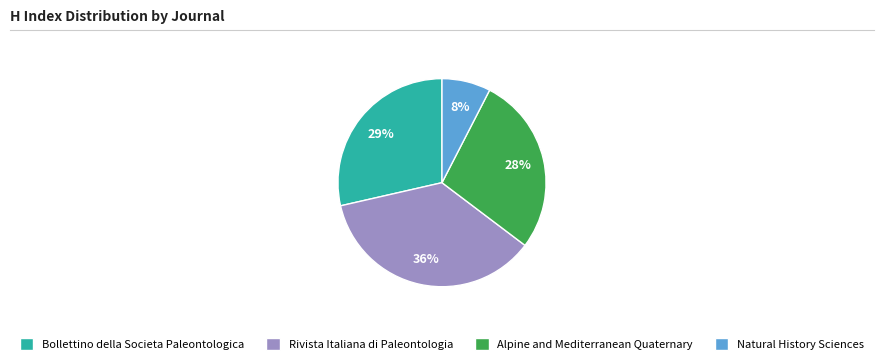

To the nearest percent, what is the combined percentage of Alpine and Mediterranean Quaternary and Bollettino della Societa Paleontologica?

56%